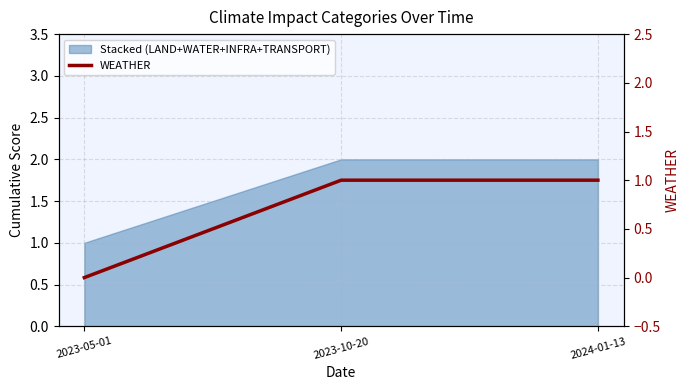

At which category does the chart reach its minimum across all series?

2023-05-01